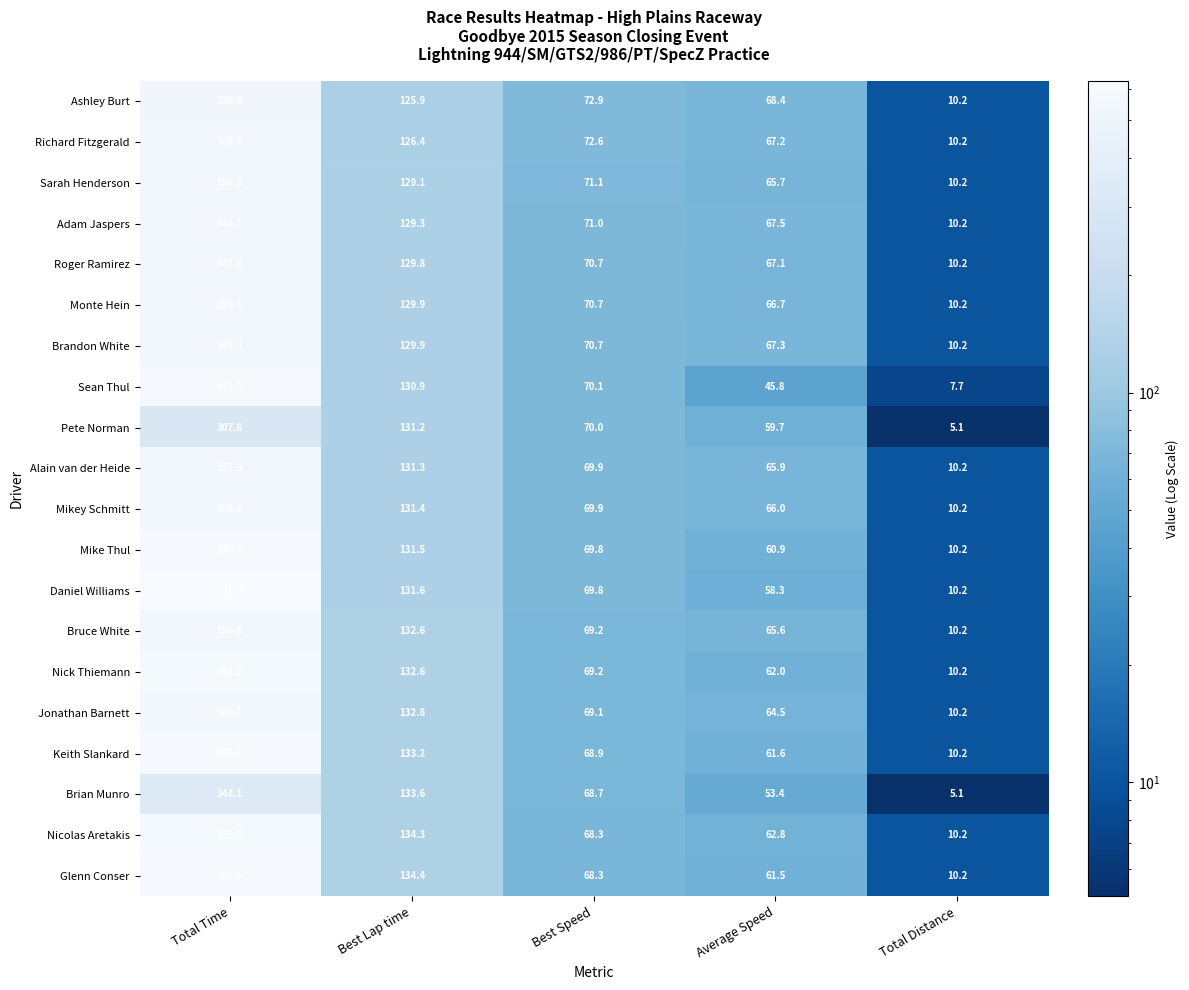

Is it true that Roger Ramirez equals 10.2 at Total Distance?

True